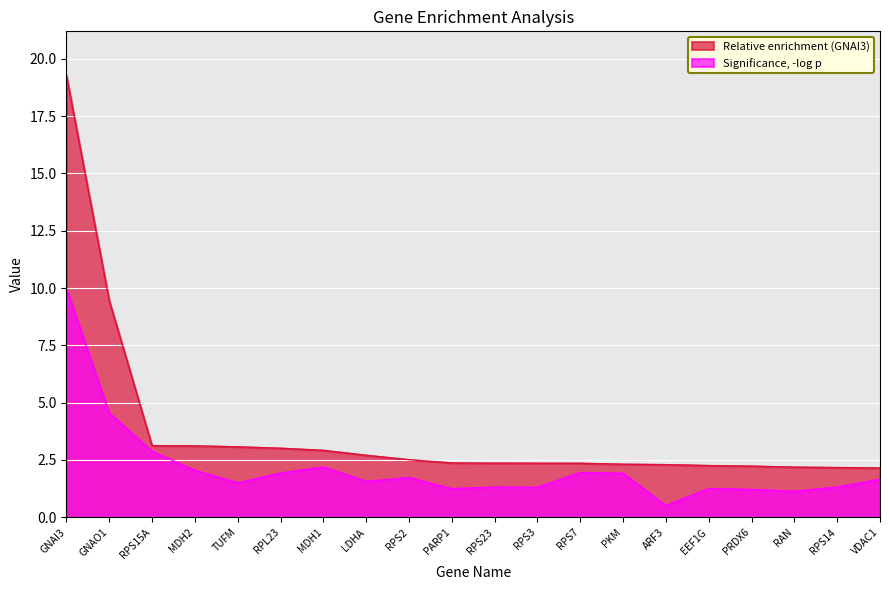

Does the chart display data point markers on the line(s)?

No